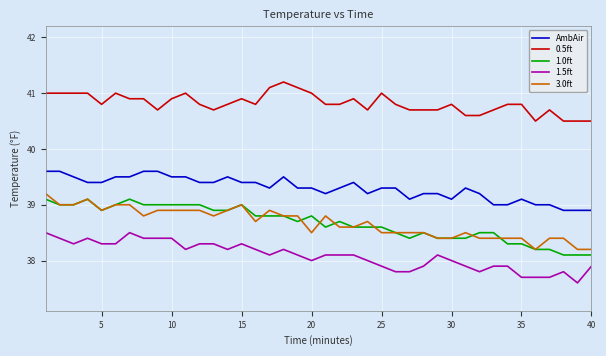

What is the minimum value for 1.0ft?

38.1